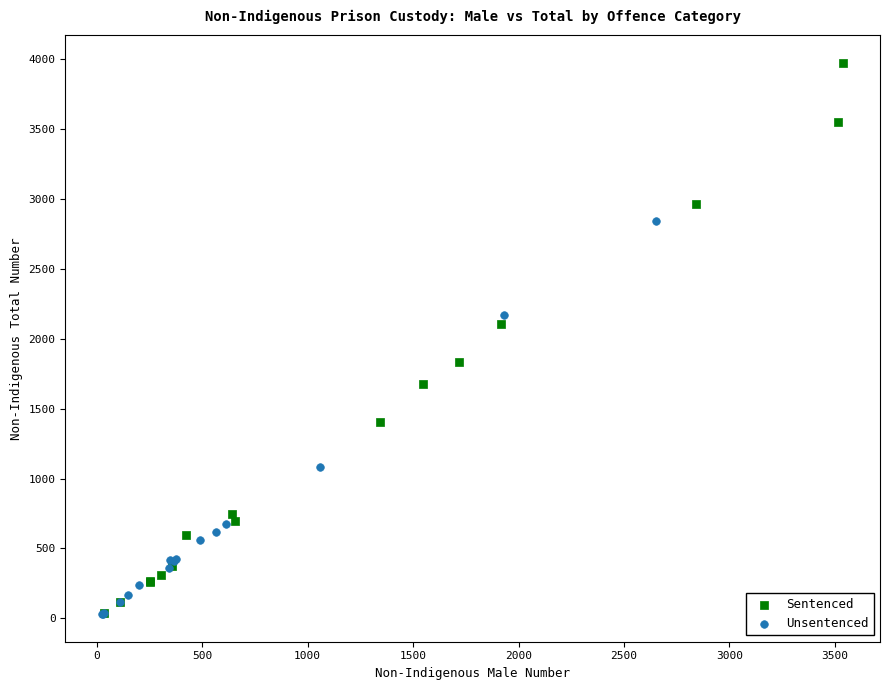

Which series contains the highest Y value?

Sentenced